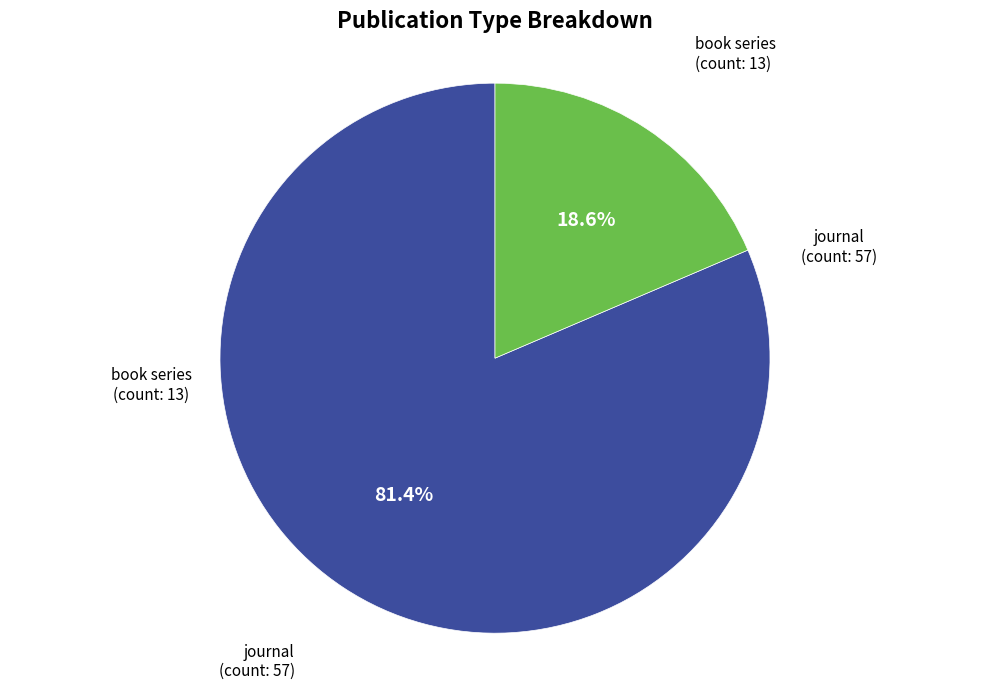

What portion of the pie excludes book series?

81.4%